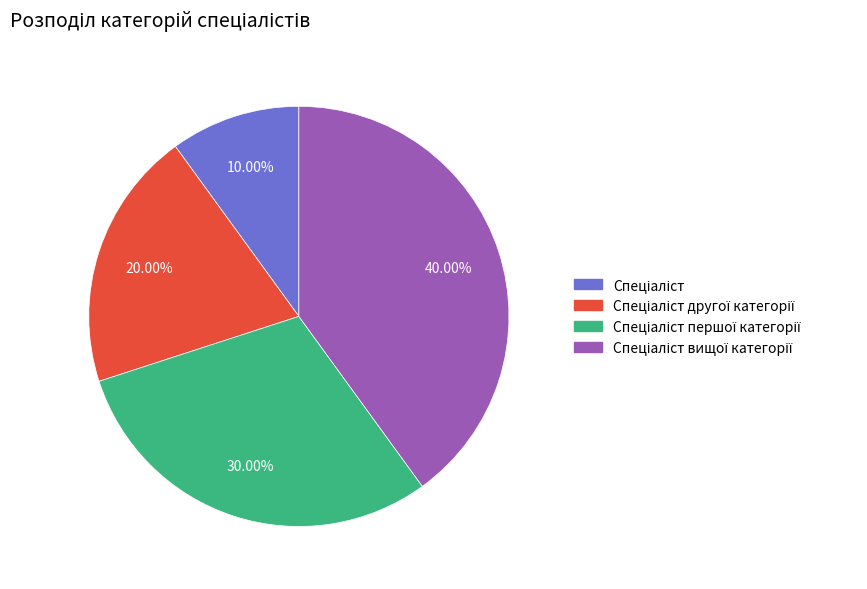

Is there a majority slice in this chart?

No